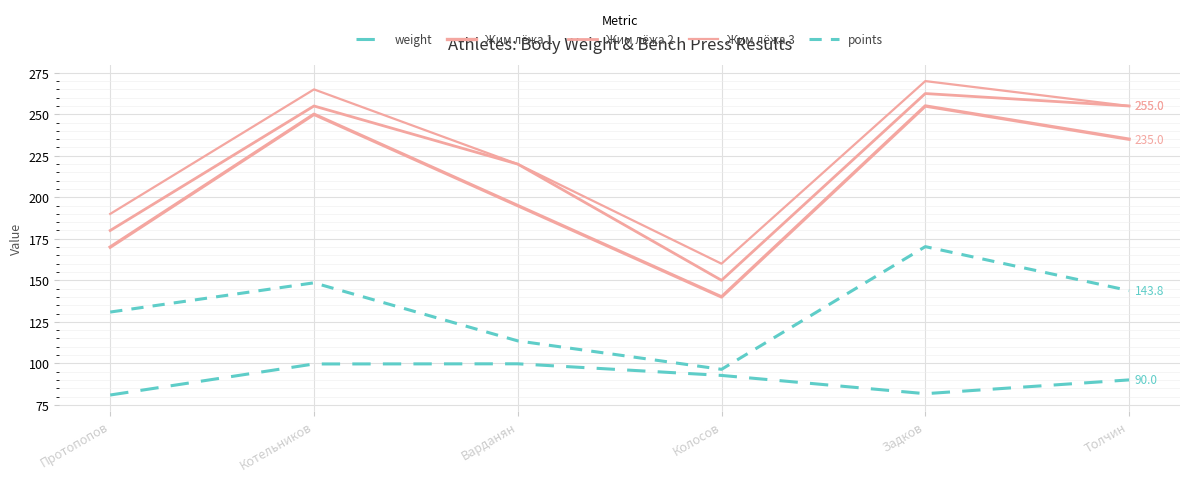

Does the chart have visible grid lines?

Yes